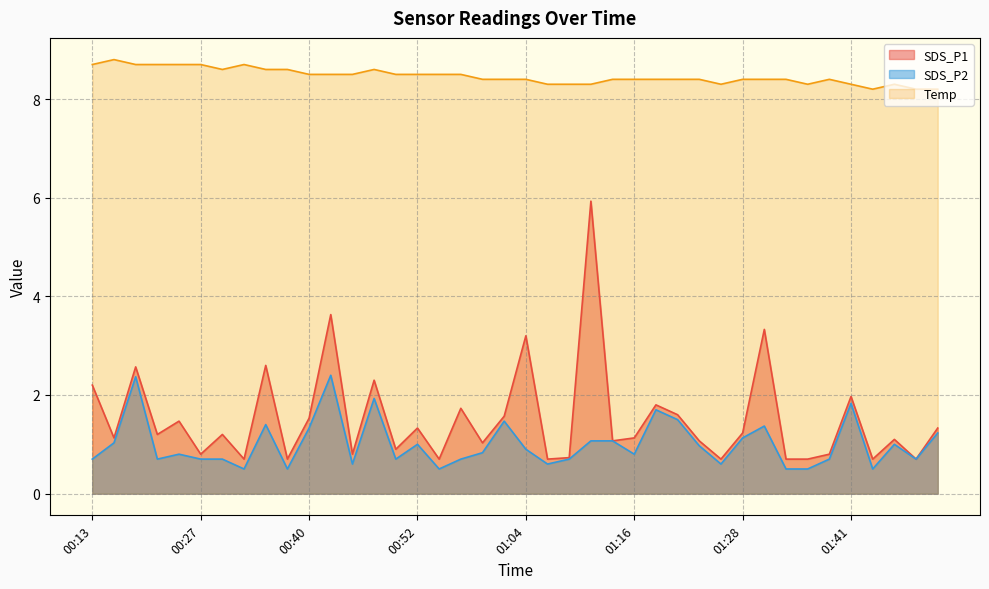

What is the minimum value shown in the chart?

0.5